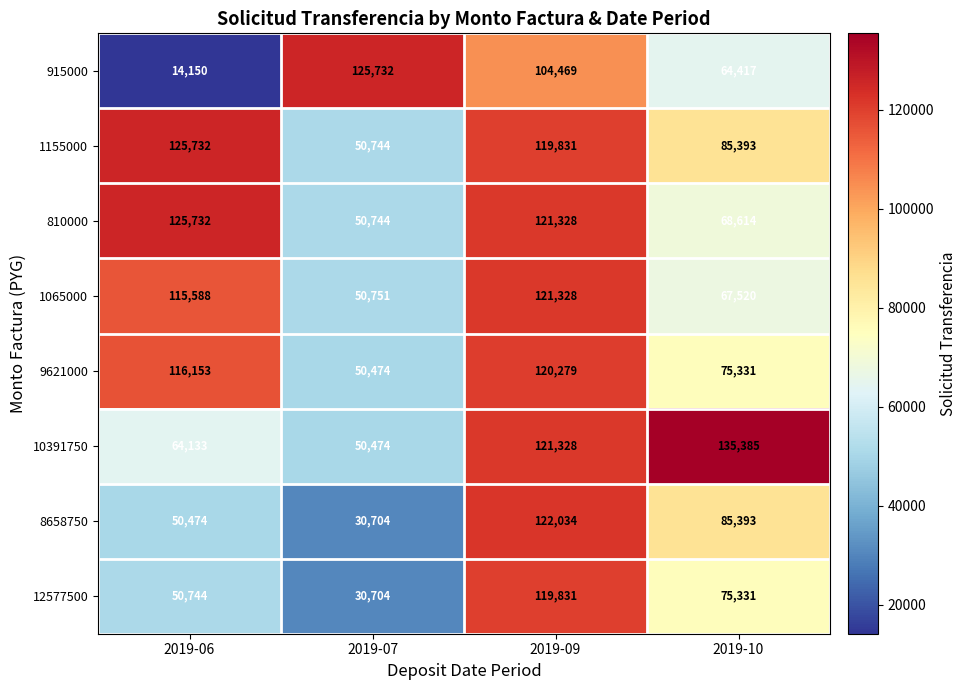

Is the value of 810000 at 2019-10 greater than the value of 915000 at 2019-09?

No